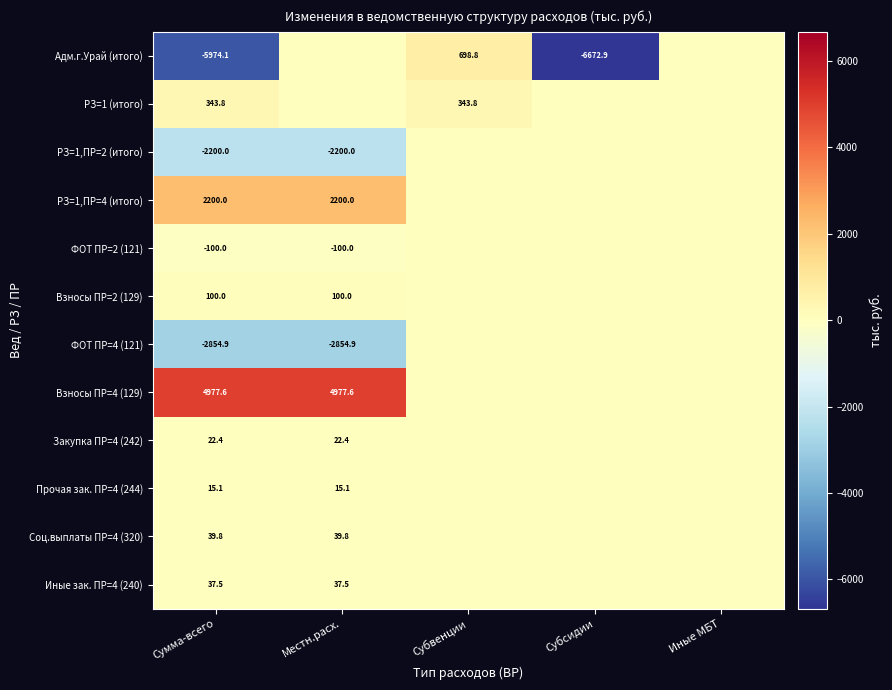

Rank the series at Сумма-всего from highest to lowest value.

Взносы ПР=4 (129), РЗ=1,ПР=4 (итого), РЗ=1 (итого), Взносы ПР=2 (129), Соц.выплаты ПР=4 (320), Иные зак. ПР=4 (240), Закупка ПР=4 (242), Прочая зак. ПР=4 (244), ФОТ ПР=2 (121), РЗ=1,ПР=2 (итого), ФОТ ПР=4 (121), Адм.г.Урай (итого)